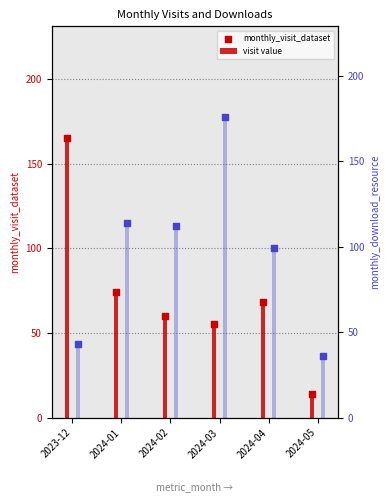

Which series has the largest total across all categories?

download value